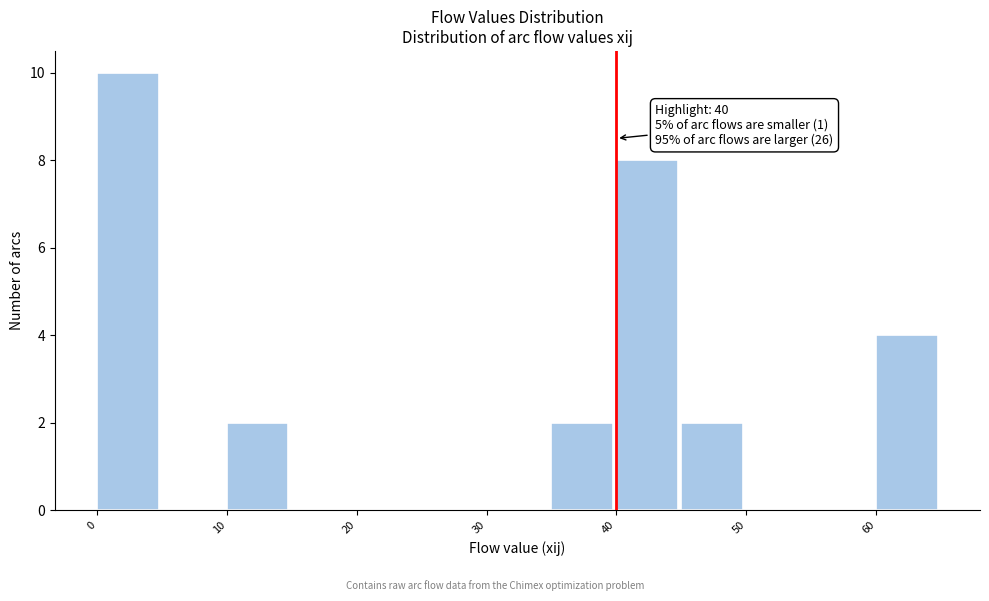

Over which range of the x-axis is the bar tallest?

0 to 5